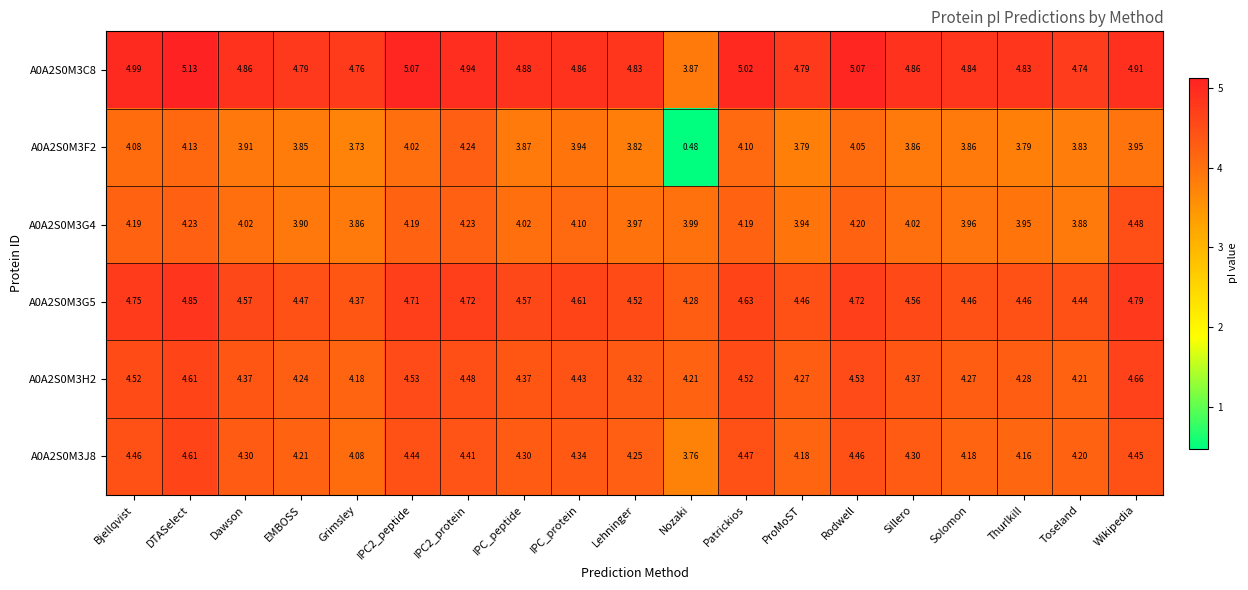

At which label does A0A2S0M3C8 first exceed 4?

Bjellqvist